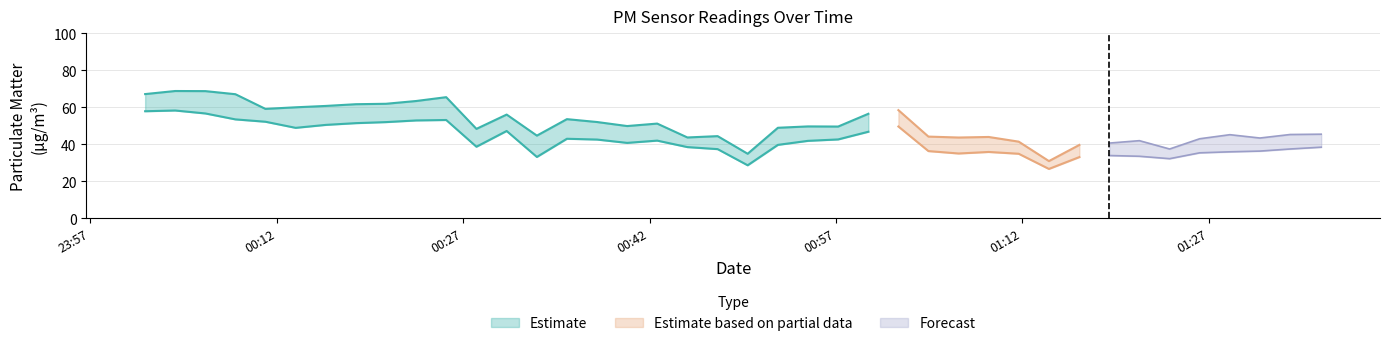

What is the maximum value for P1?

68.7